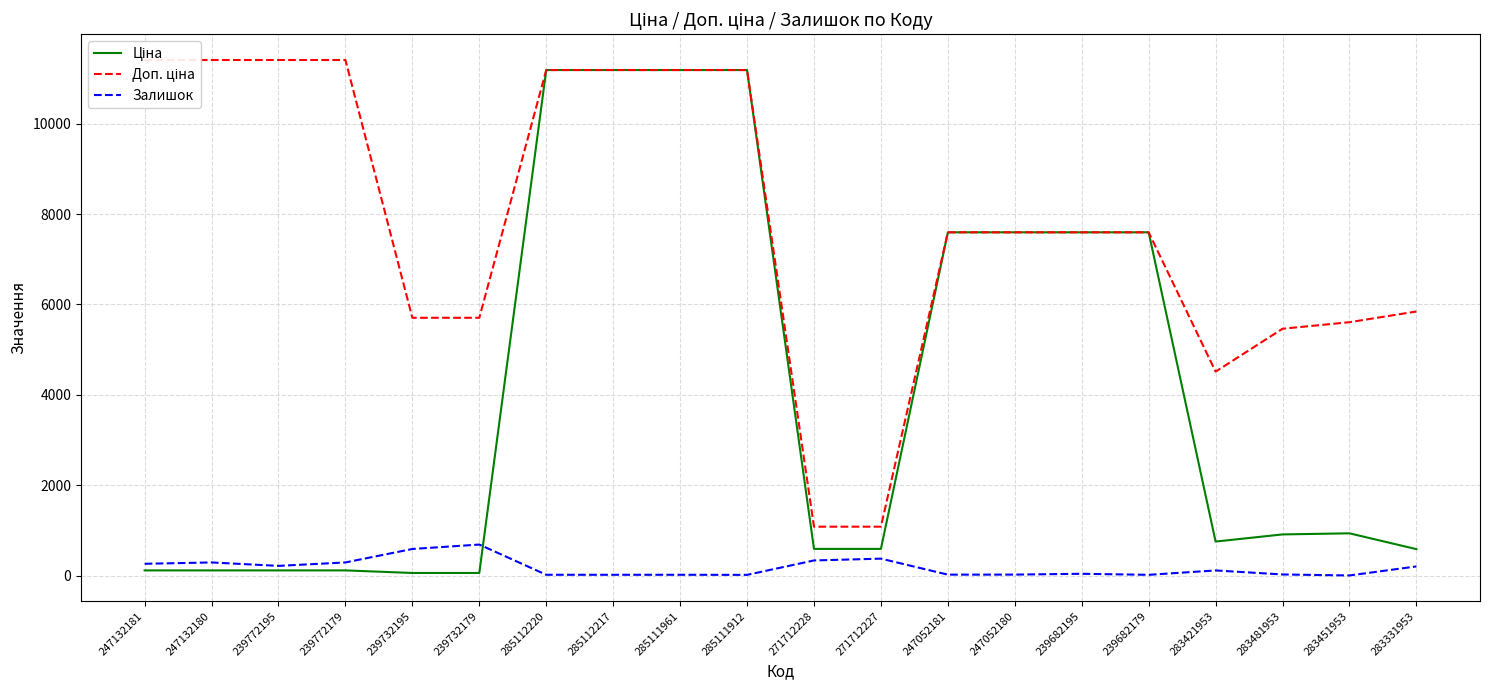

What are all the series names shown in the legend?

Ціна, Доп. ціна, Залишок